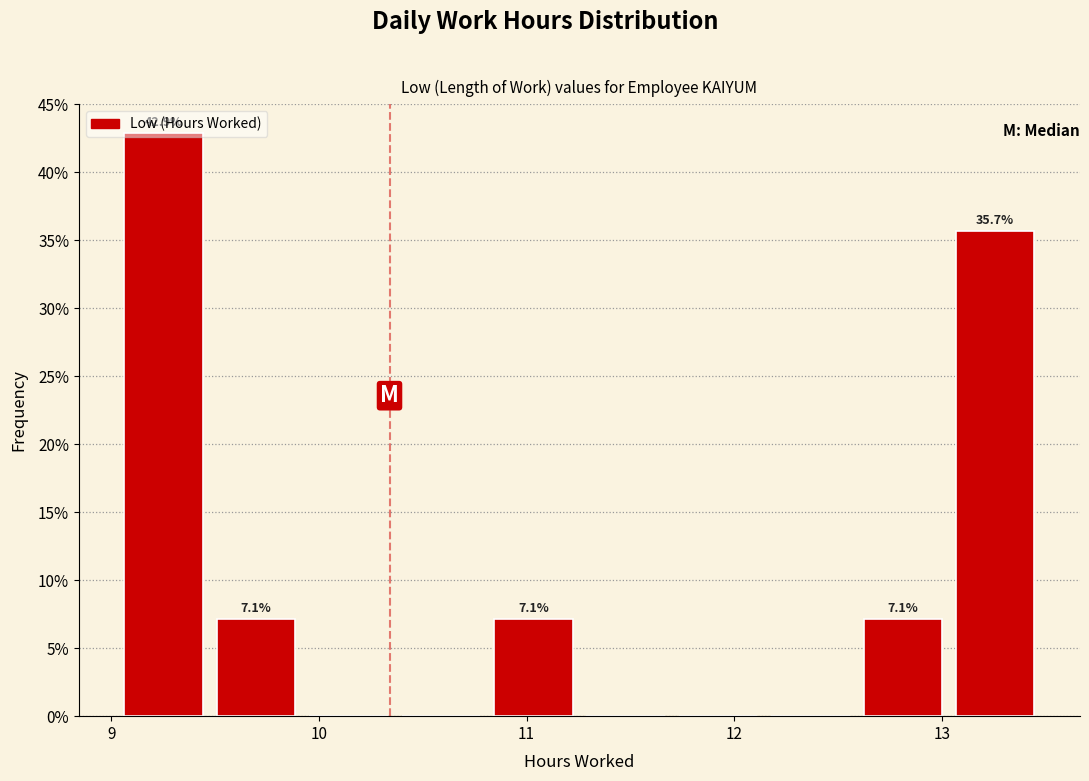

Over which range of the x-axis is the bar tallest?

9.0 to 9.5